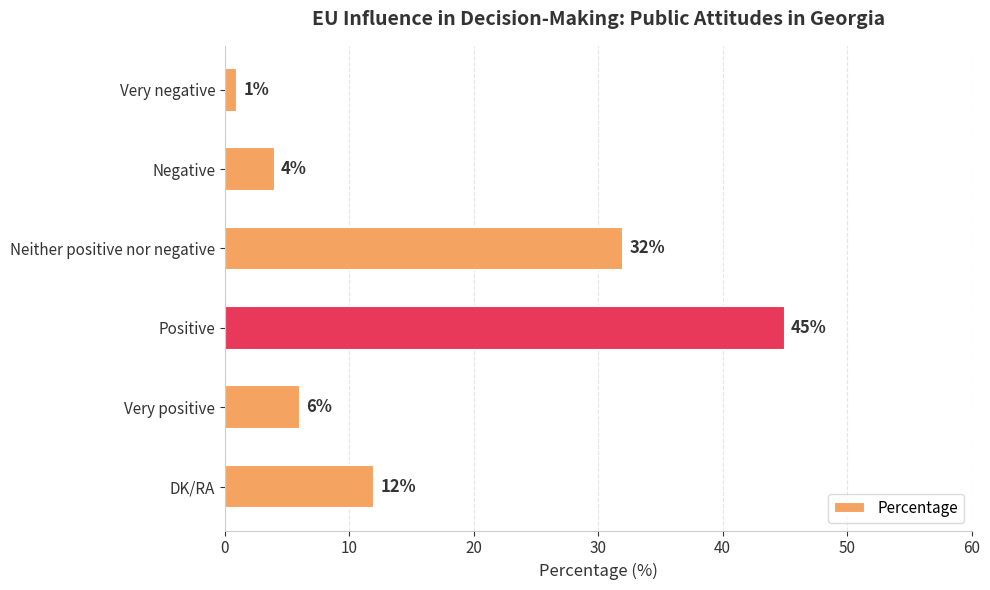

How many data points does each series have?

6